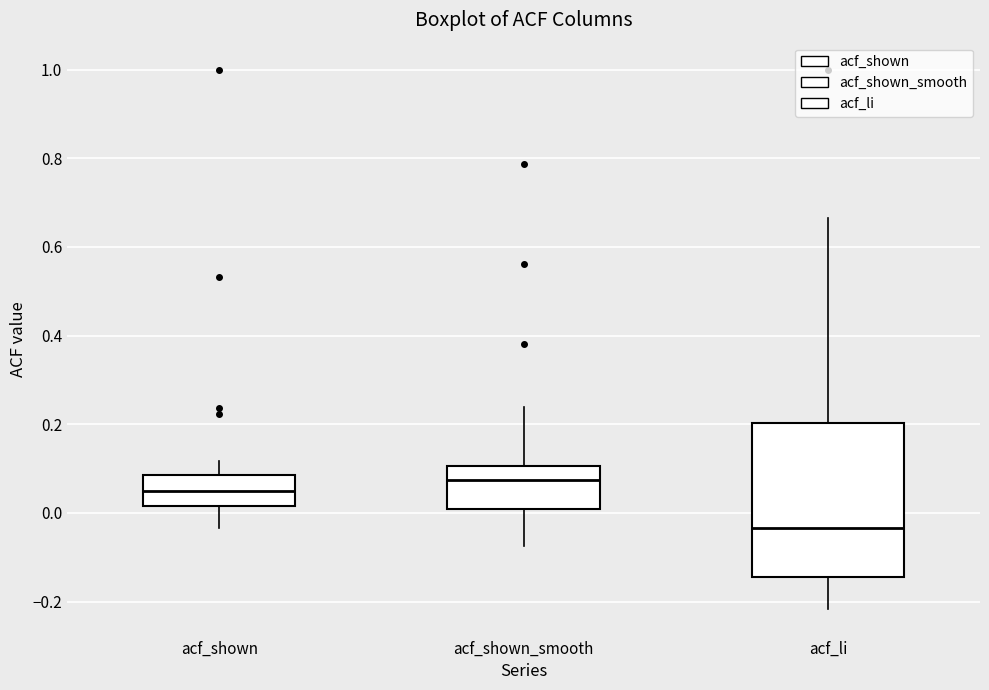

Where is the upper edge of the box for acf_li on the y-axis? The values are not printed on the chart, so give them approximately, as read against the axis.

0.20